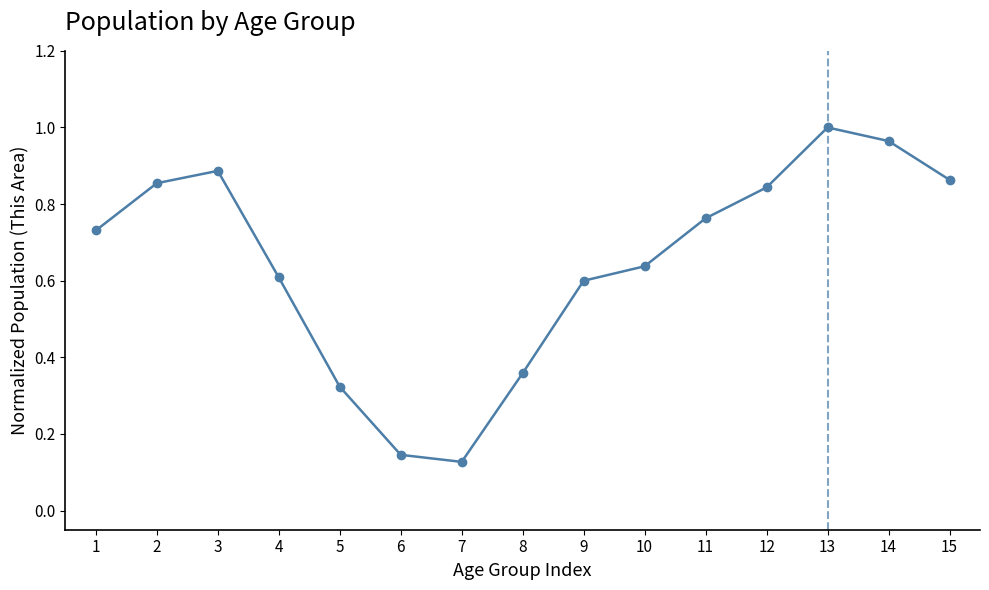

At which category does the data reach its first local valley?

7